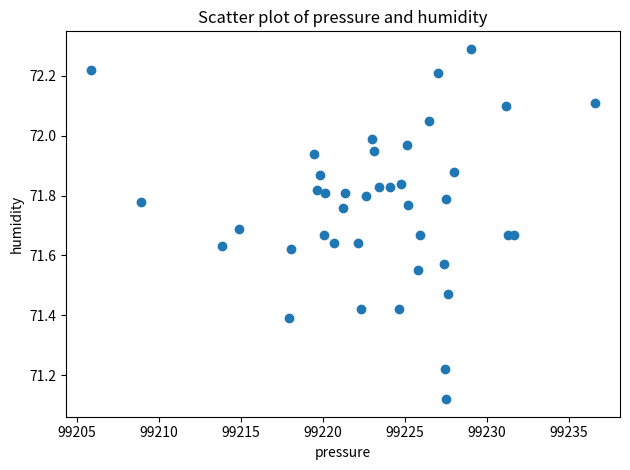

What is the range of Y values (max minus min)?

1.2